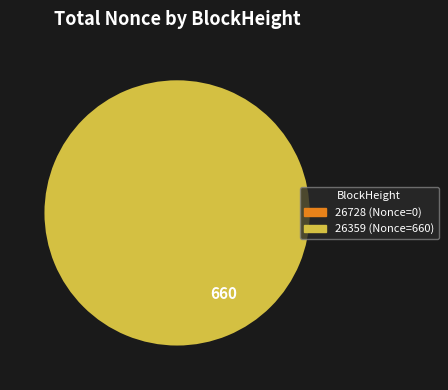

Do 26728 and 26359 together represent more than half of the pie?

Yes